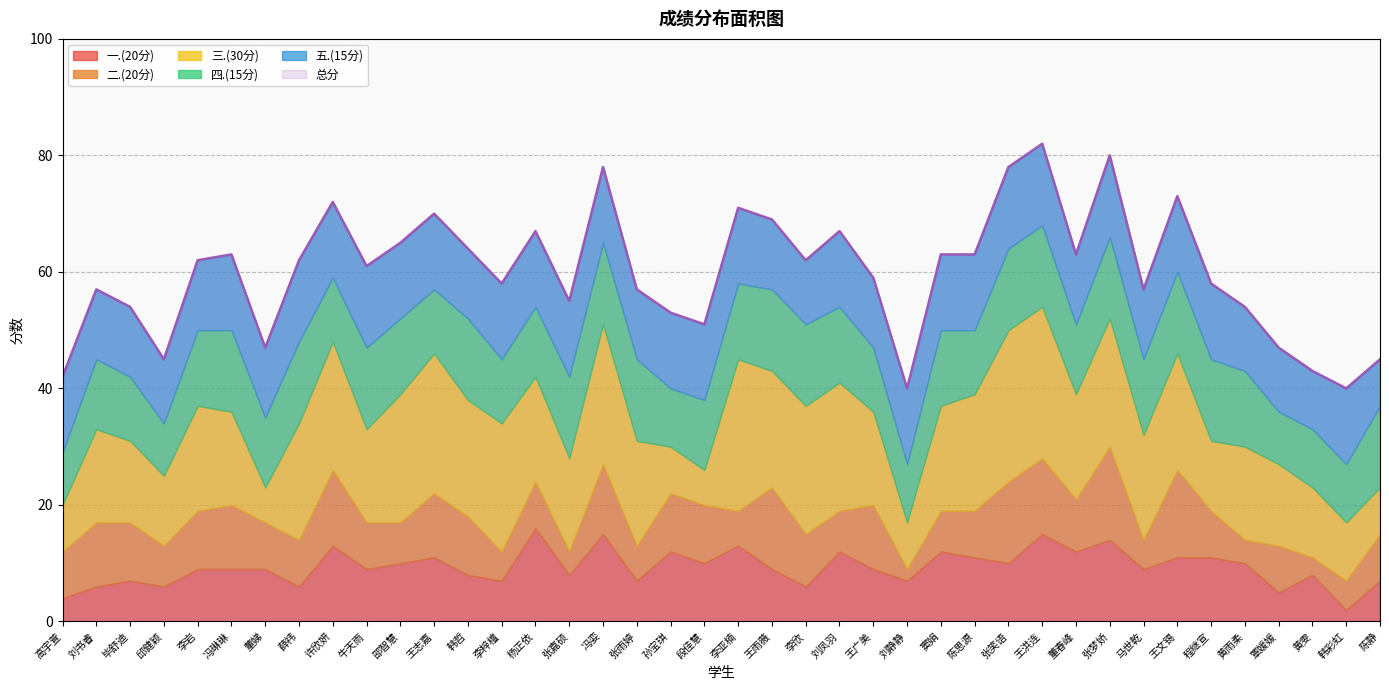

Which series has the largest range (max minus min)?

总分